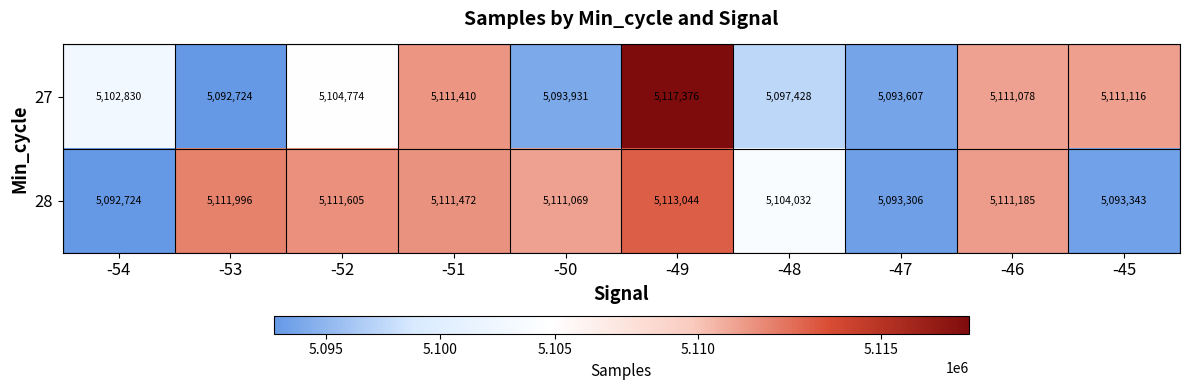

How many data points does each series have?

10